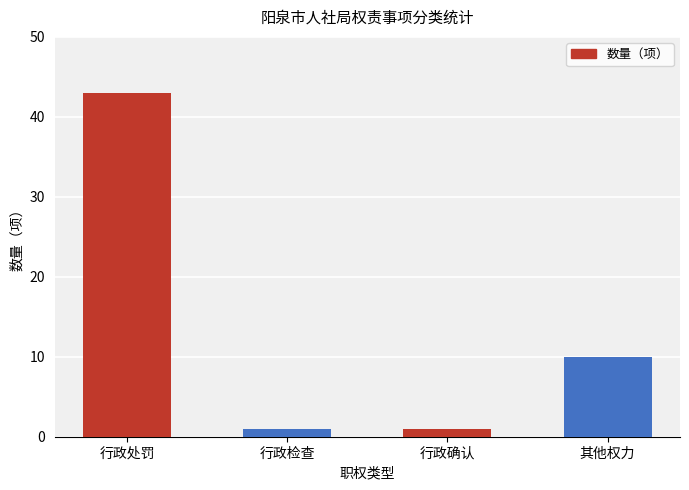

Reading right to left, extract all data points from this chart.

10	1	1	43